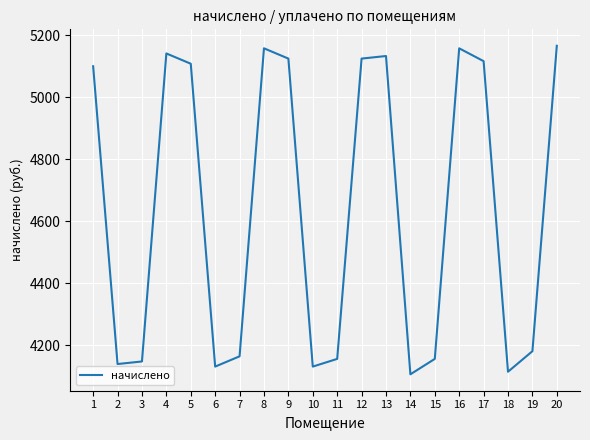

Approximately how many times larger is the value at 19 compared to 4?

0.8